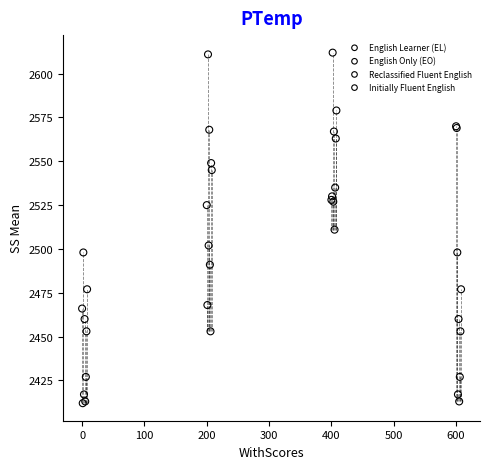

What are all the series names shown in the legend?

English Learner (EL), English Only (EO), Reclassified Fluent English, Initially Fluent English